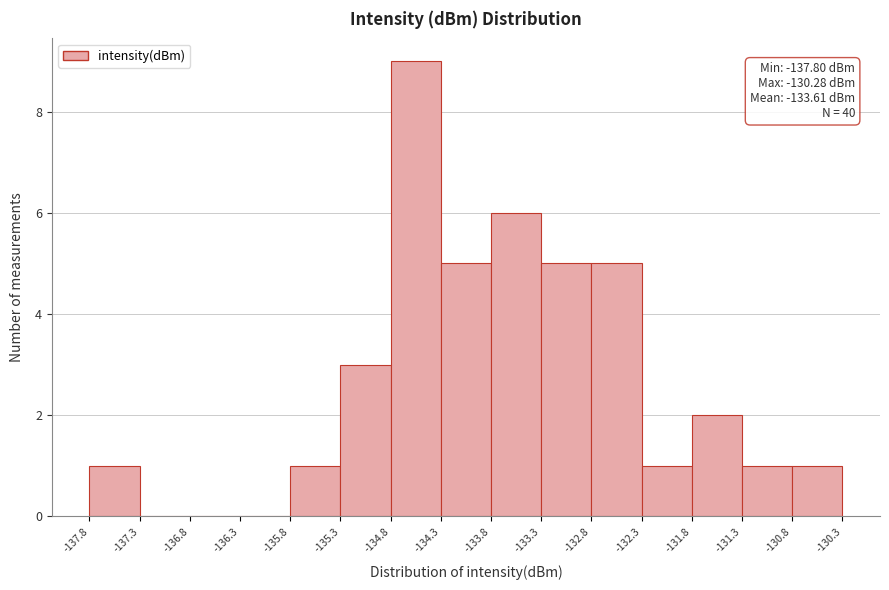

Over which range of the x-axis is the bar tallest?

-134.8 to -134.3